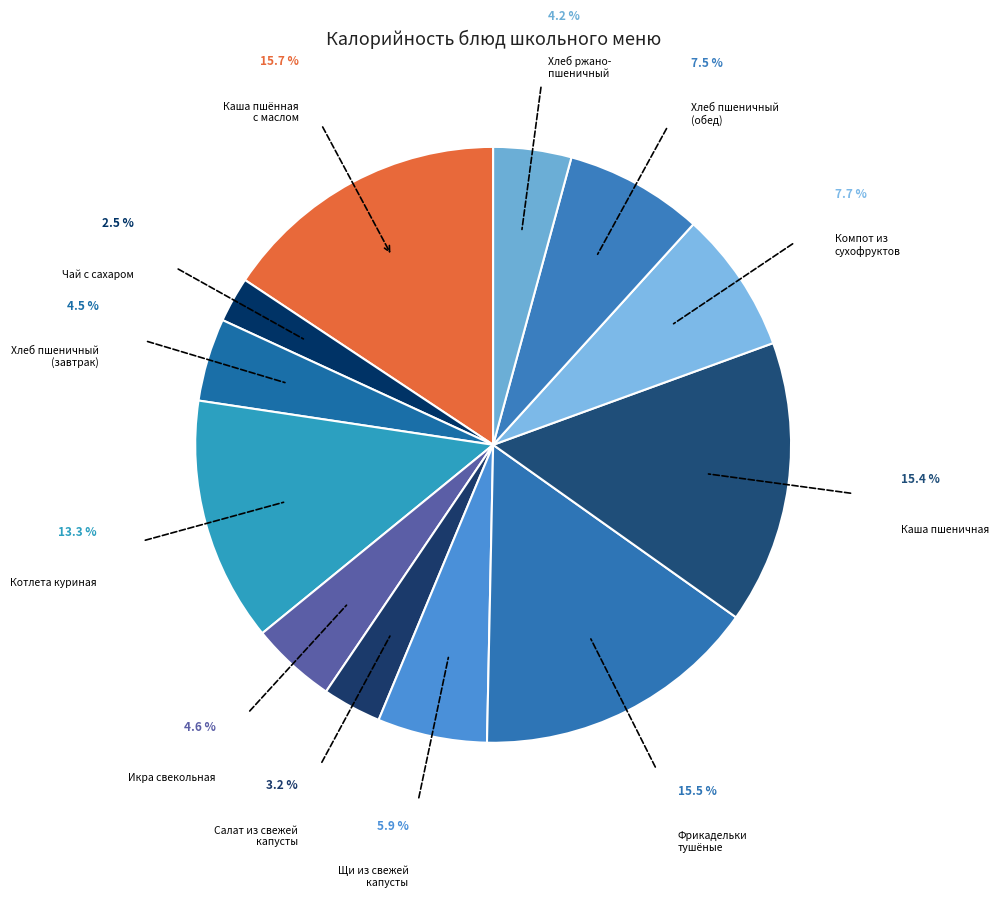

Count the number of slices in the pie.

12